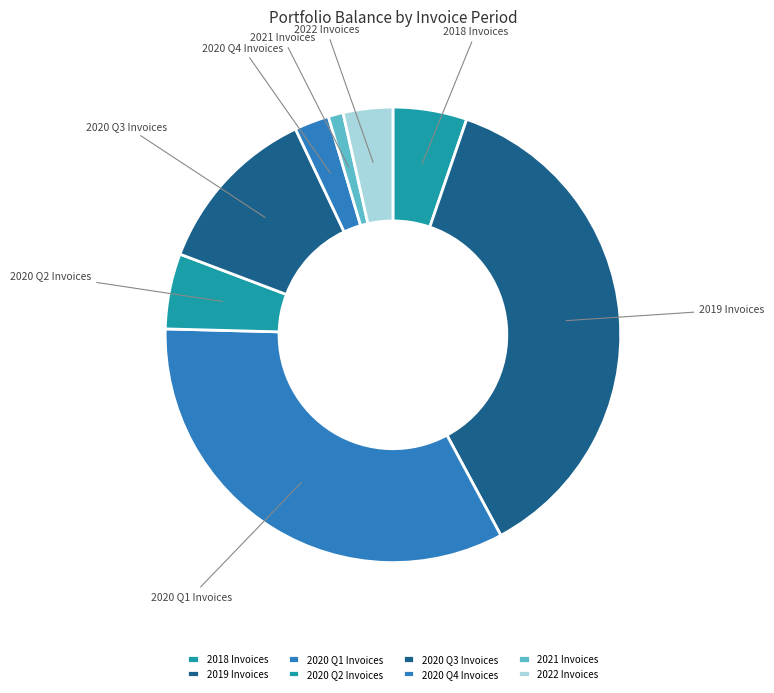

Between 2020 Q2 Invoices and 2022 Invoices, which is larger?

2020 Q2 Invoices